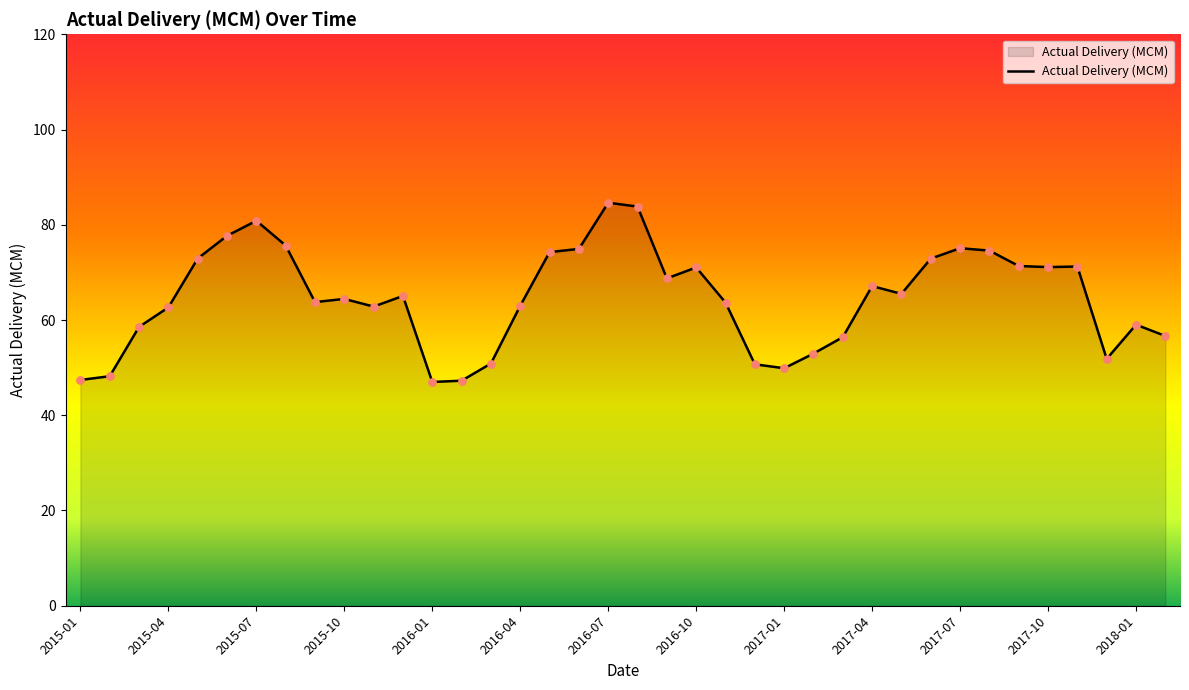

What is the smallest value displayed?

47.0